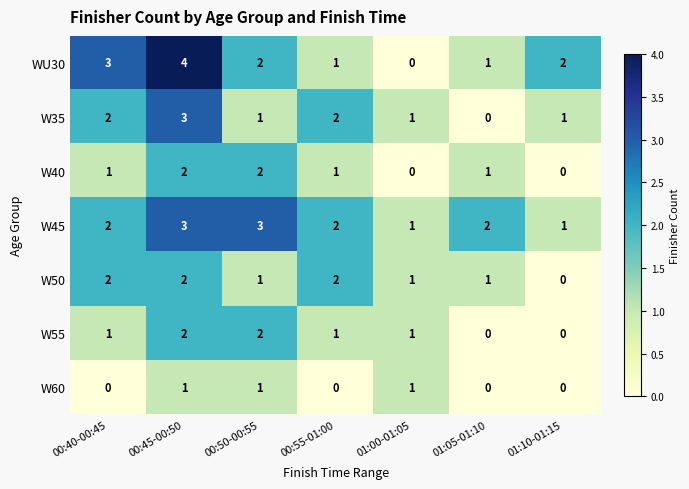

What is the total value across all series at 00:40-00:45?

11